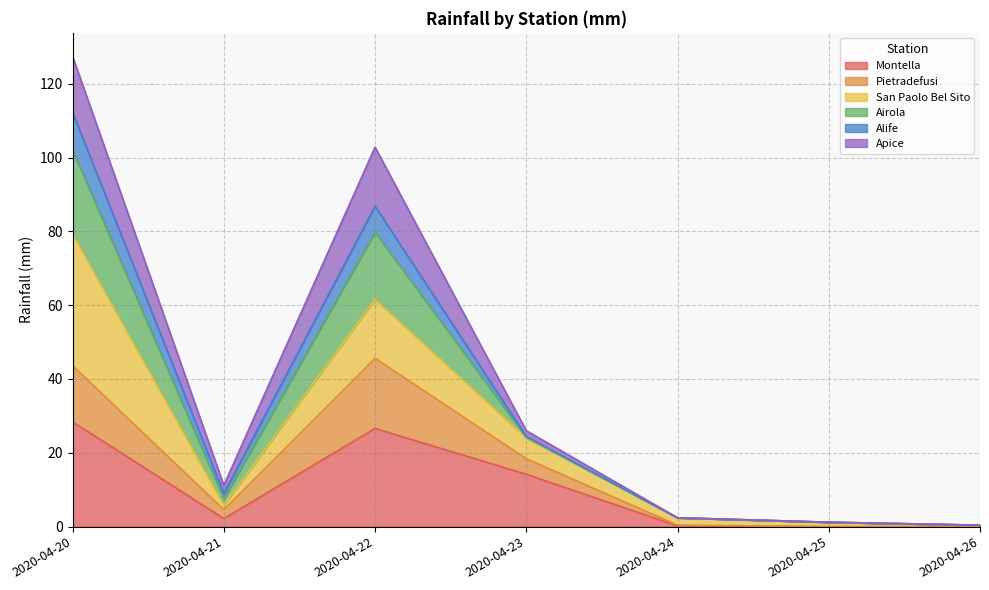

True or false: Montella and Pietradefusi cross at least once.

False